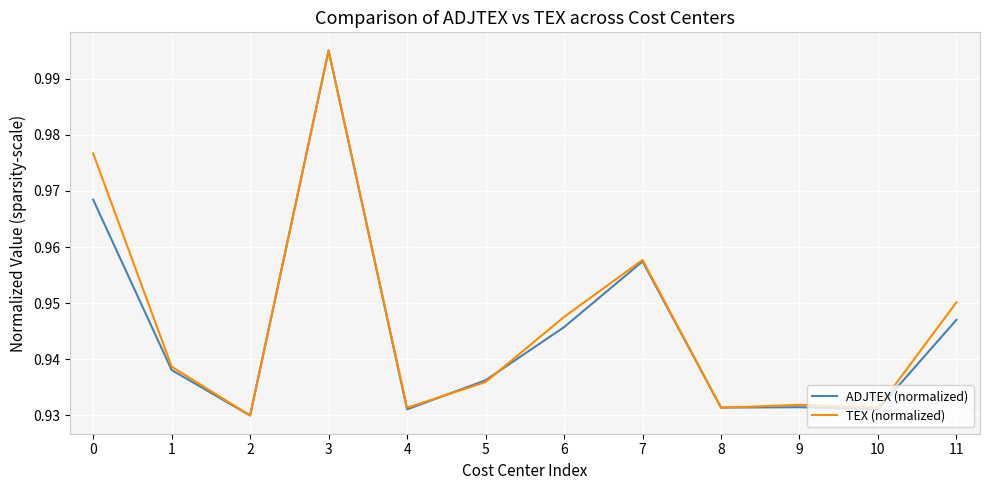

What is the difference between the ADJTEX (normalized) values at 8 and 3?

0.1